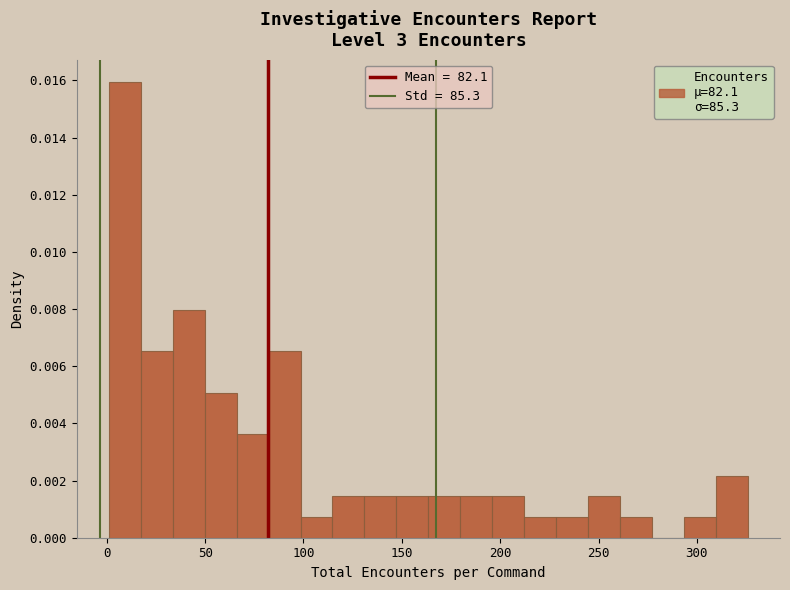

Read against the x-axis, roughly where is the centre of the tallest bar?

10